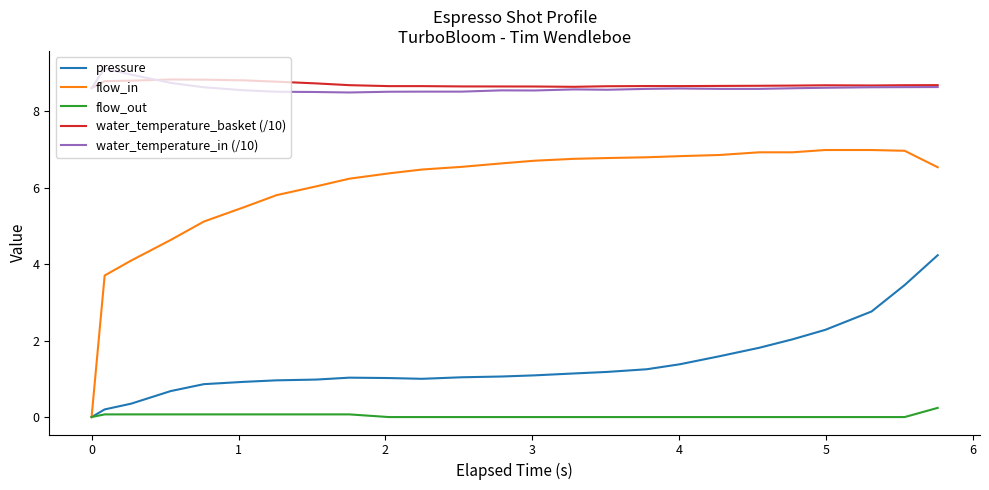

Does the chart display data point markers on the line(s)?

No